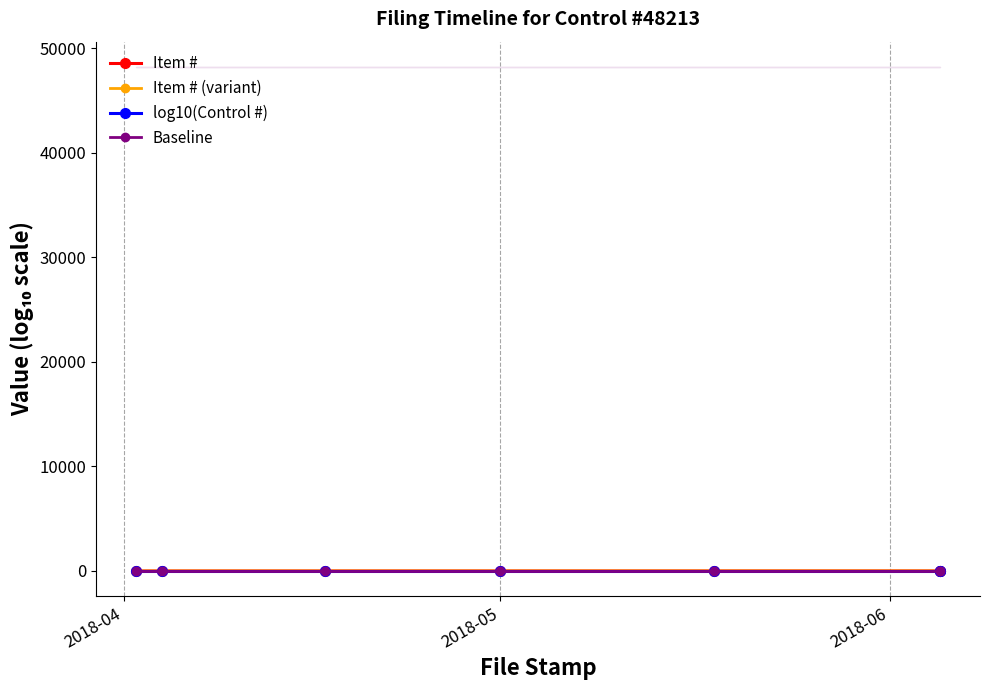

What are all the series names shown in the legend?

Item #, Item # (variant), log10(Control #), Baseline